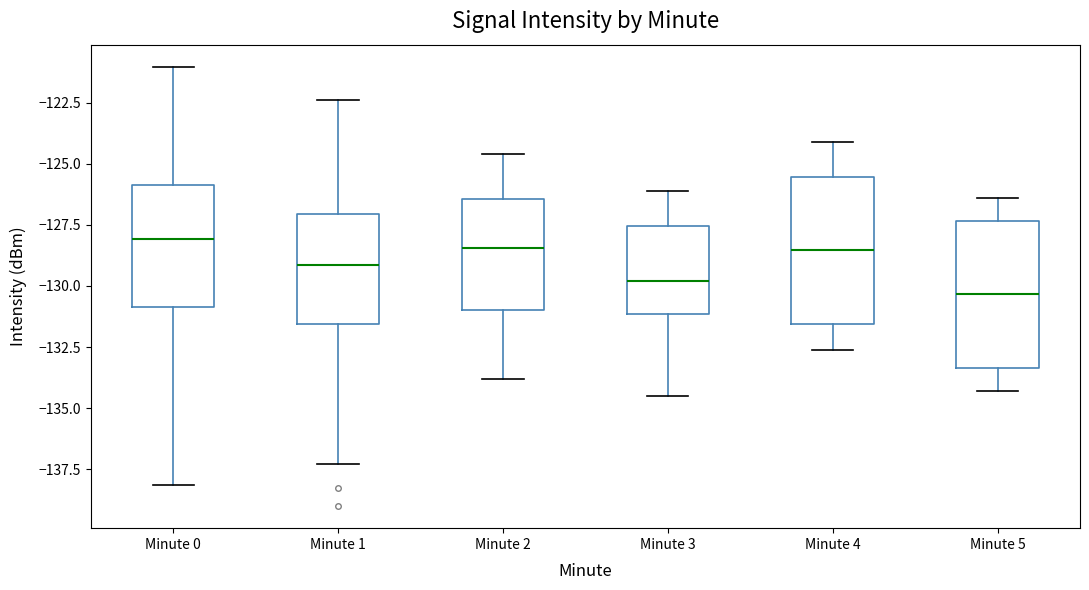

Reading left to right, read every box against the y-axis: the position of its median line, the range the box covers, and the ends of its whiskers. The values are not printed on the chart, so give them approximately, as read against the axis.

Minute 0: median -128.0, box -131.0 to -126.0, whiskers -138.0 to -121.0
Minute 1: median -129.0, box -131.5 to -127.0, whiskers -137.5 to -122.5
Minute 2: median -128.5, box -131.0 to -126.5, whiskers -134.0 to -124.5
Minute 3: median -130.0, box -131.0 to -127.5, whiskers -134.5 to -126.0
Minute 4: median -128.5, box -131.5 to -125.5, whiskers -132.5 to -124.0
Minute 5: median -130.5, box -133.5 to -127.5, whiskers -134.5 to -126.5